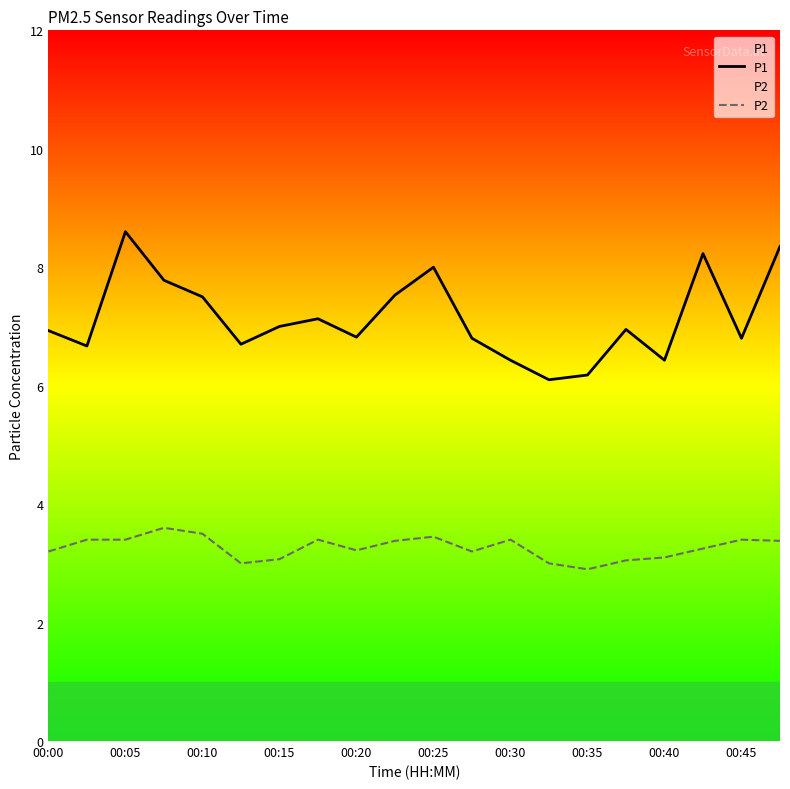

True or false: P1 and P2 cross at least once.

False